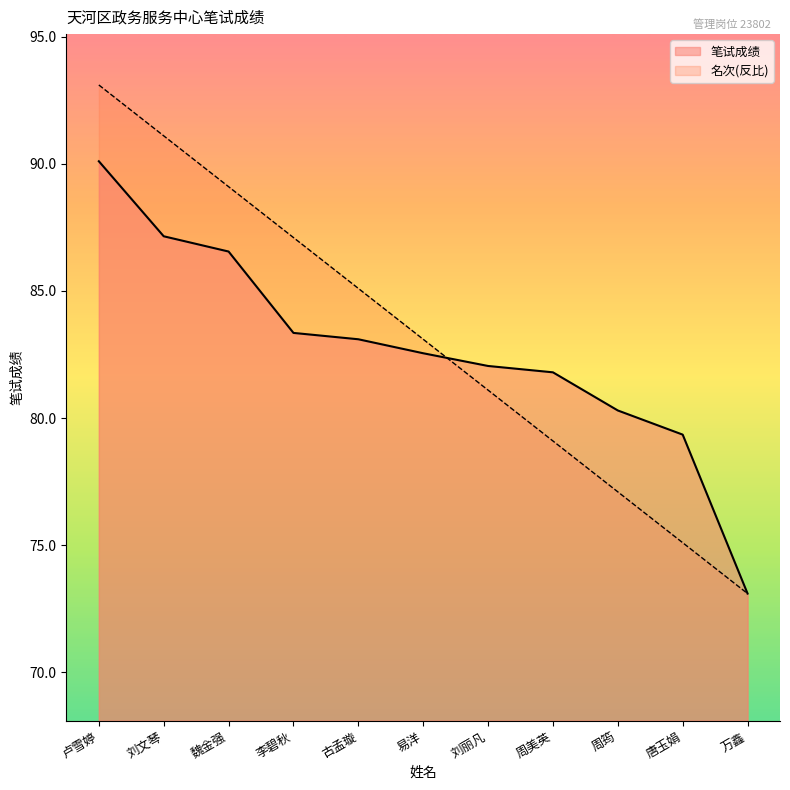

The value of 笔试成绩 at 古孟璇 is 83.1. True or false?

True